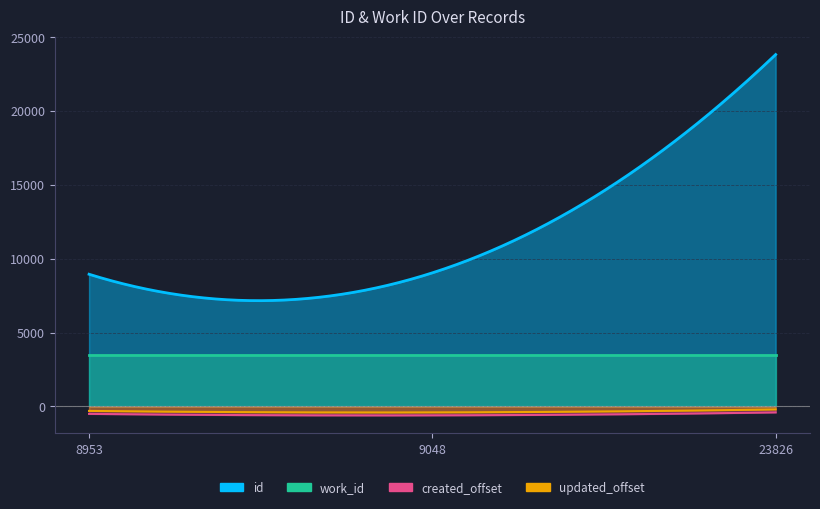

Is the value of id at 9048 greater than the value of work_id at 8953?

Yes